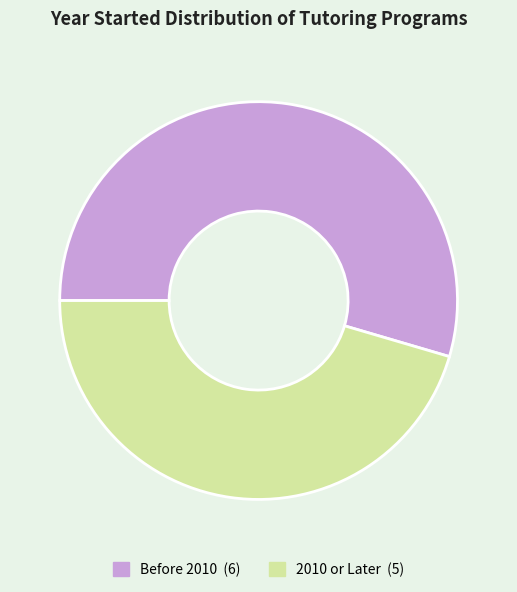

Is there a majority slice in this chart?

Yes